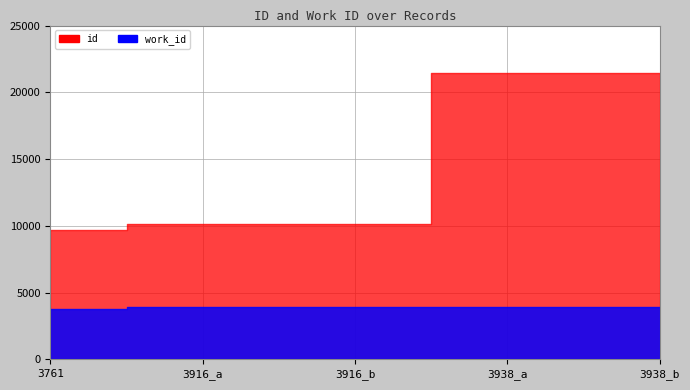

List the series in order of their overall mean, lowest first.

work_id, id